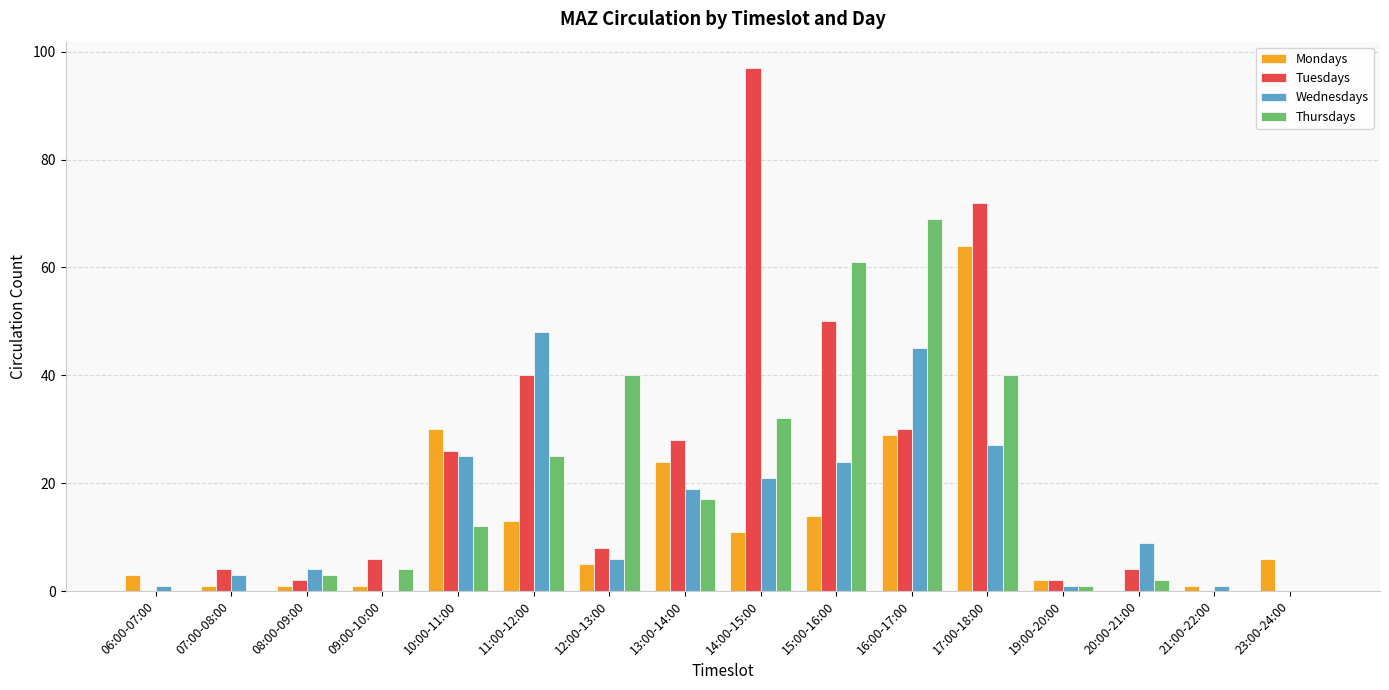

Which series changed the most between 08:00-09:00 and 10:00-11:00?

Mondays